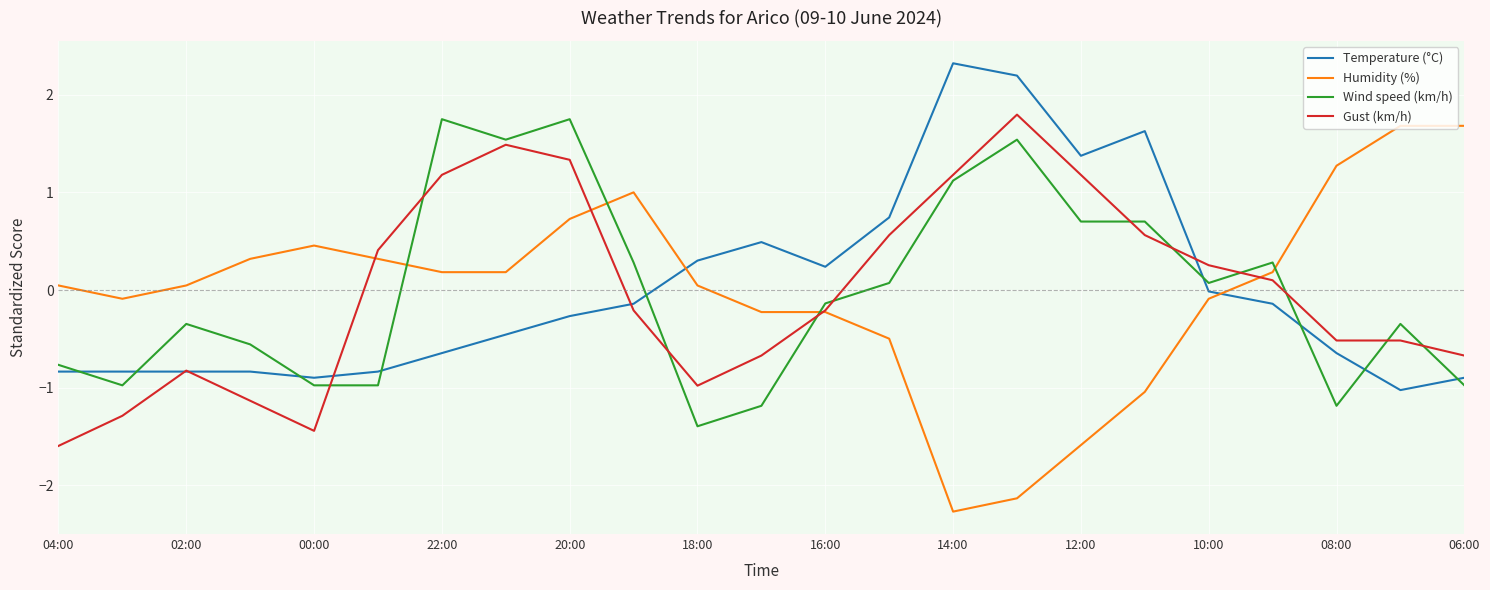

Which series has the widest spread of values?

Humidity (%)